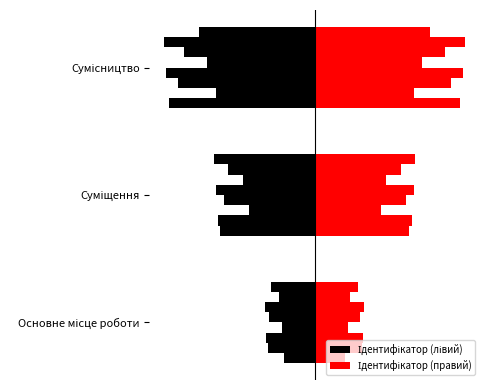

List the labels in order of value, largest first.

Сумісництво, Суміщення, Основне місце роботи